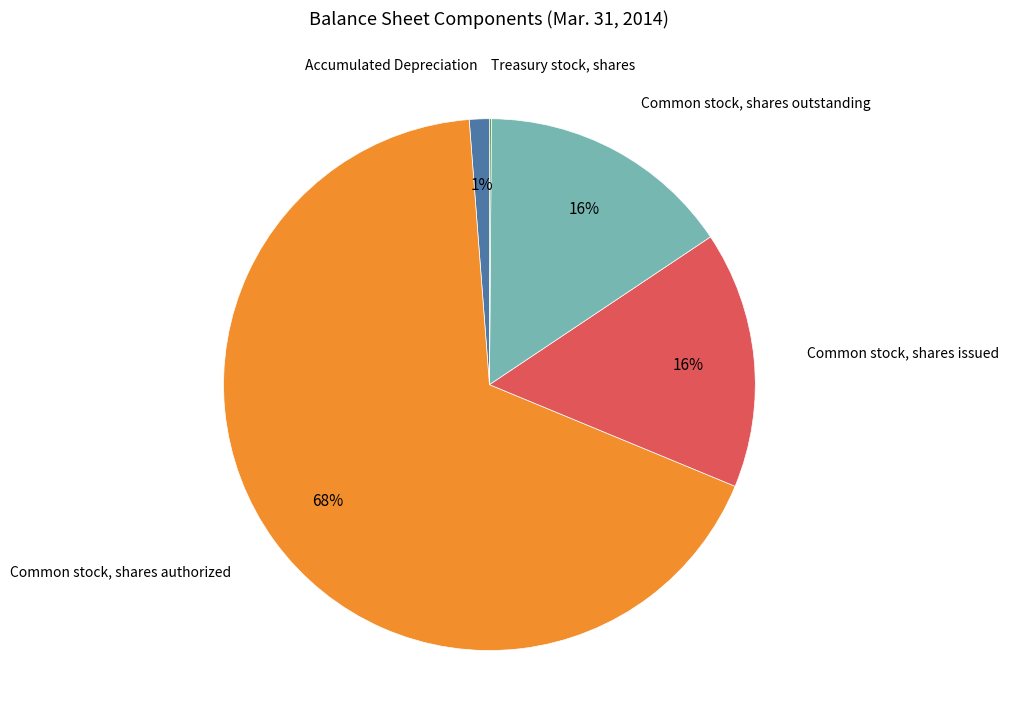

Which slice is the largest?

Common stock, shares authorized